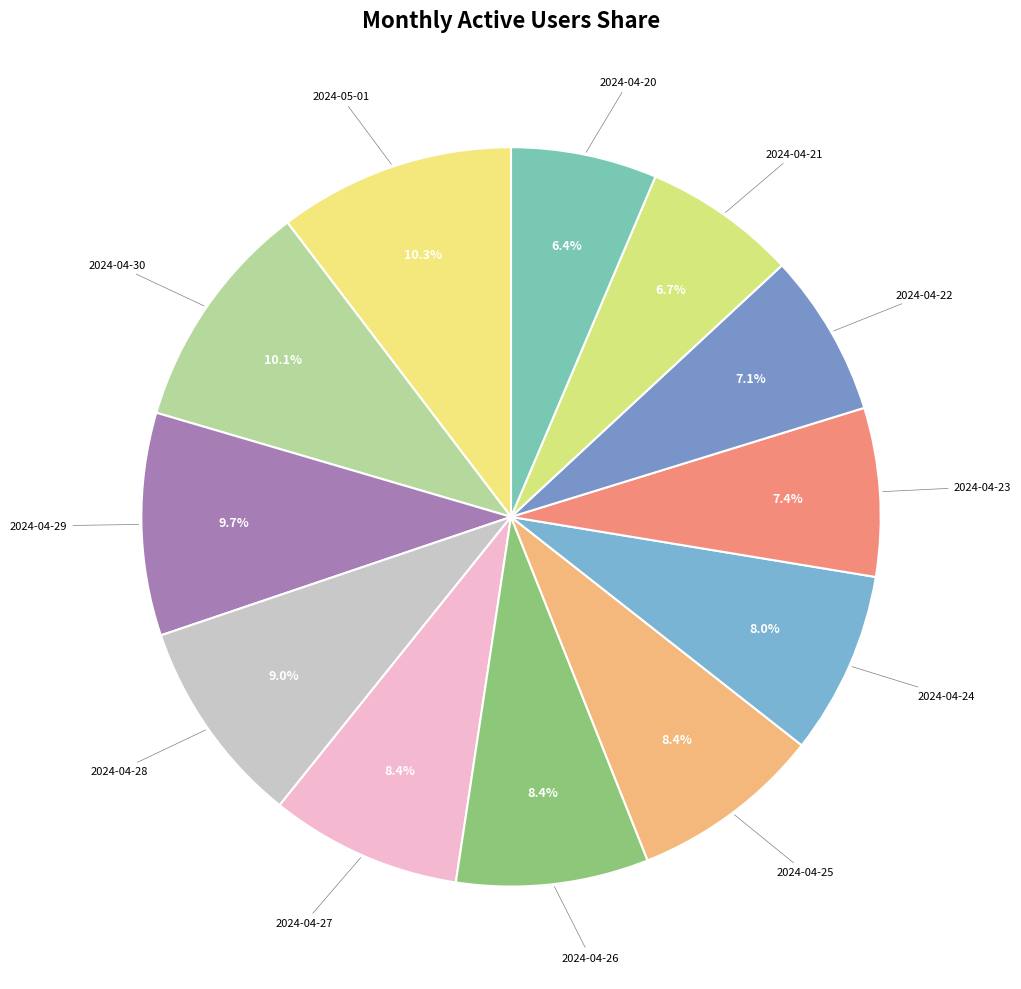

How many slices are in this pie chart?

12